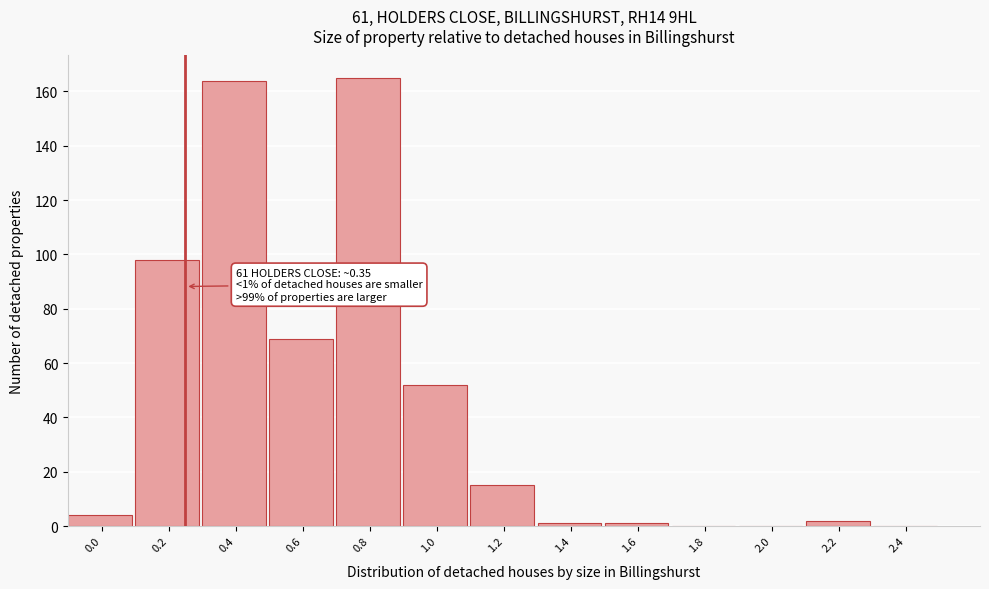

Reading left to right, what are all the values shown in this chart?

0.0=4	0.2=98	0.4=164	0.6=69	0.8=165	1.0=52	1.2=15	1.4=1	1.6=1	1.8=0	2.0=0	2.2=2	2.4=0